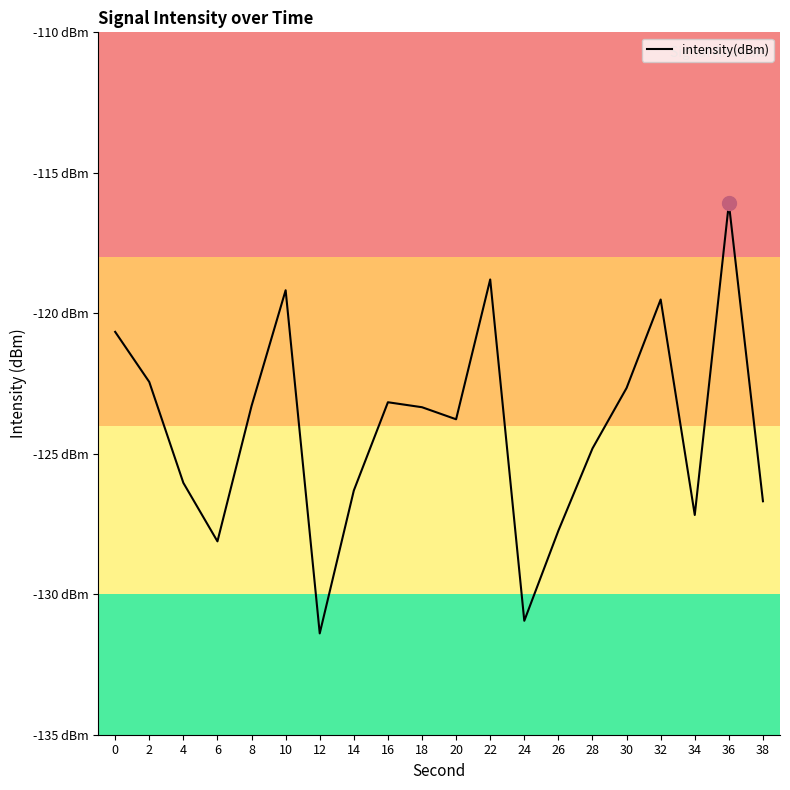

What is the smallest value displayed?

-131.4